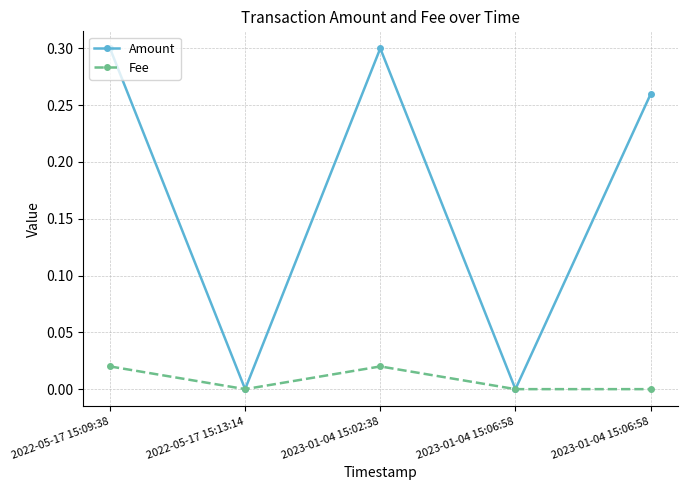

What is the sum of the Amount values at 2023-01-04 15:06:58 and 2023-01-04 15:06:58?

0.3